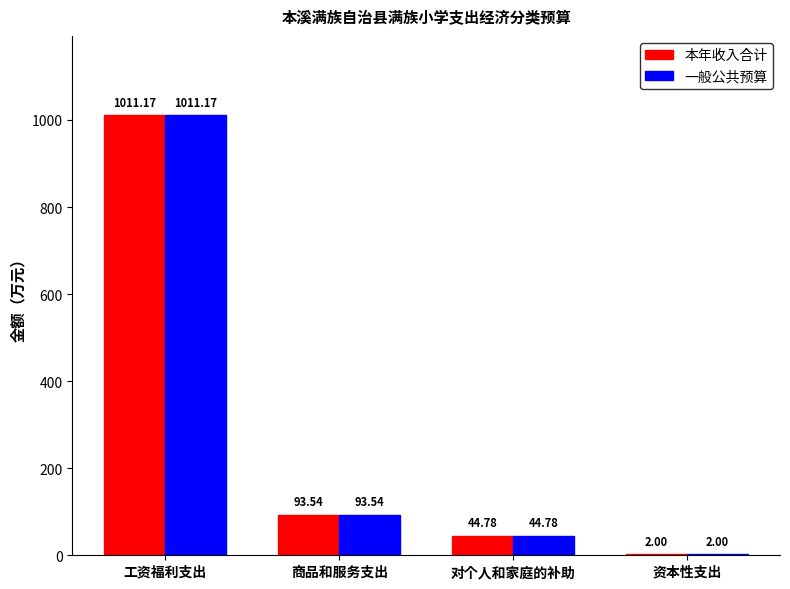

At which label is 一般公共预算 closest to 506?

商品和服务支出